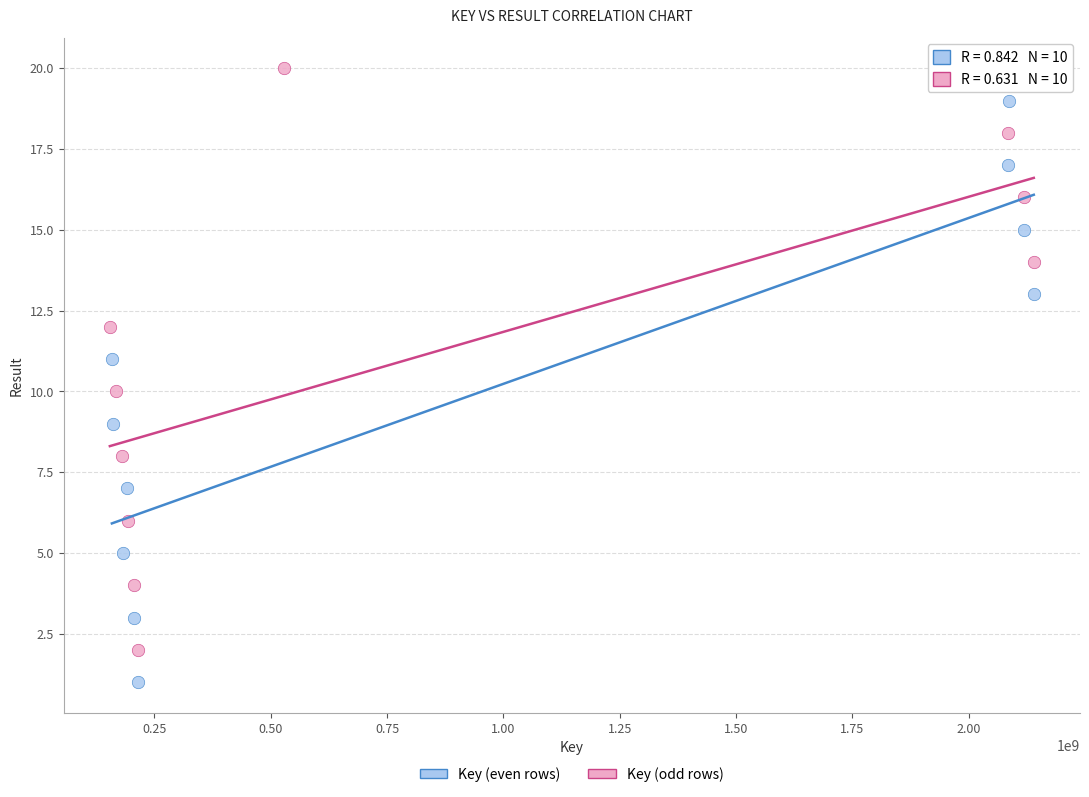

Which series reaches the minimum Y coordinate?

Key (even rows)